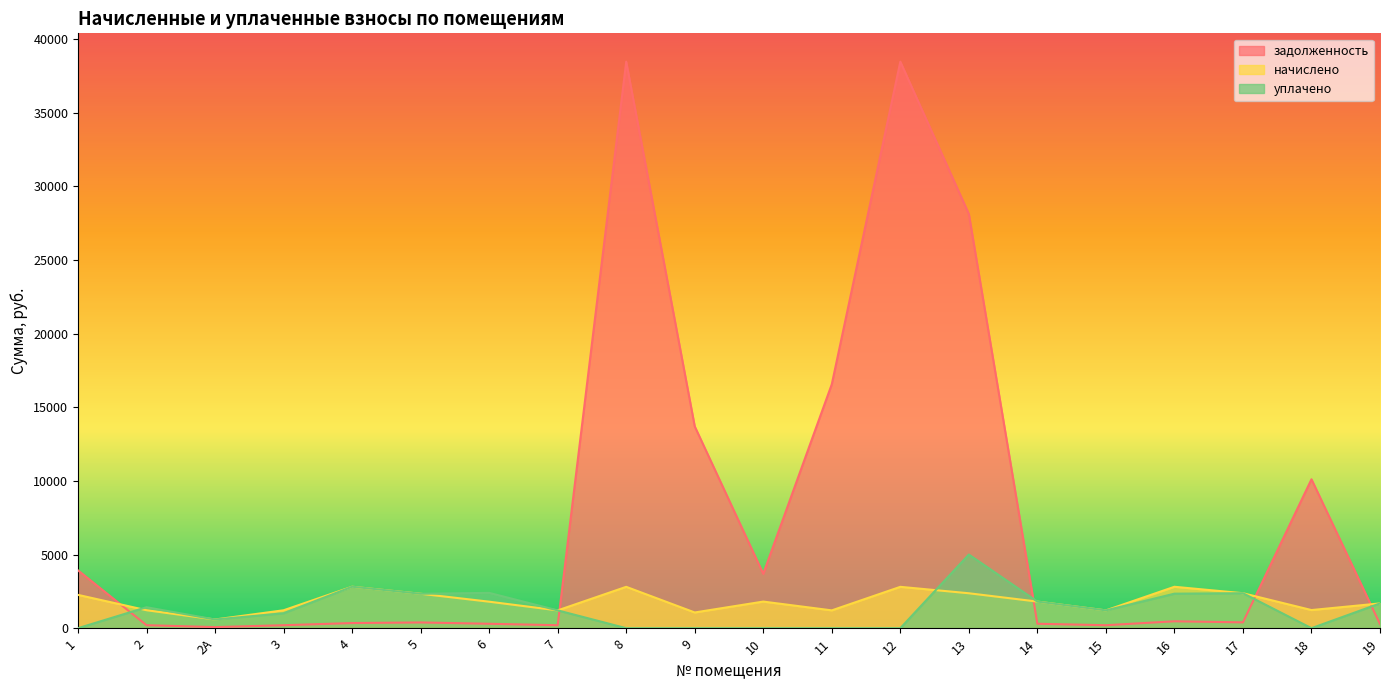

At which category is the sum across all series the highest?

8